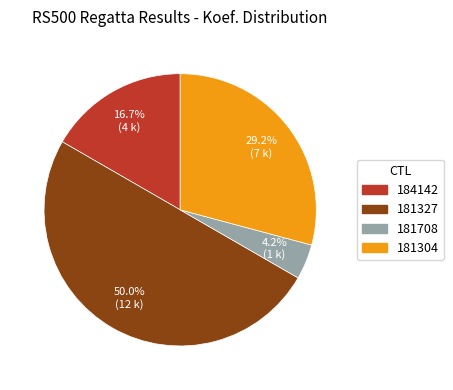

Which has a higher value, 181304 or 181708?

181304